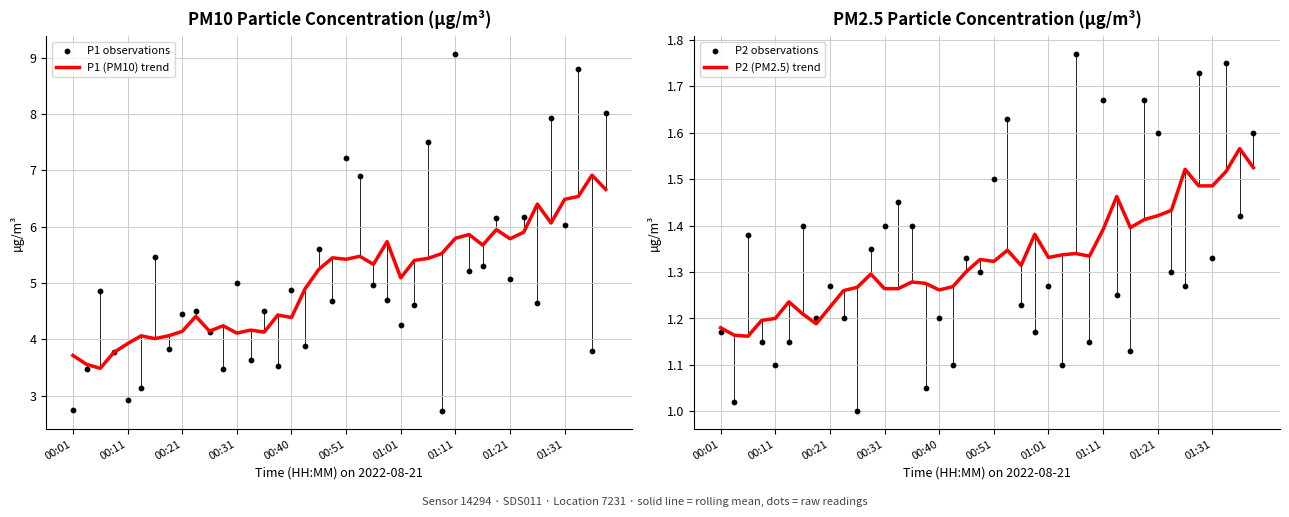

What is the total value across all series at 27?

10.7